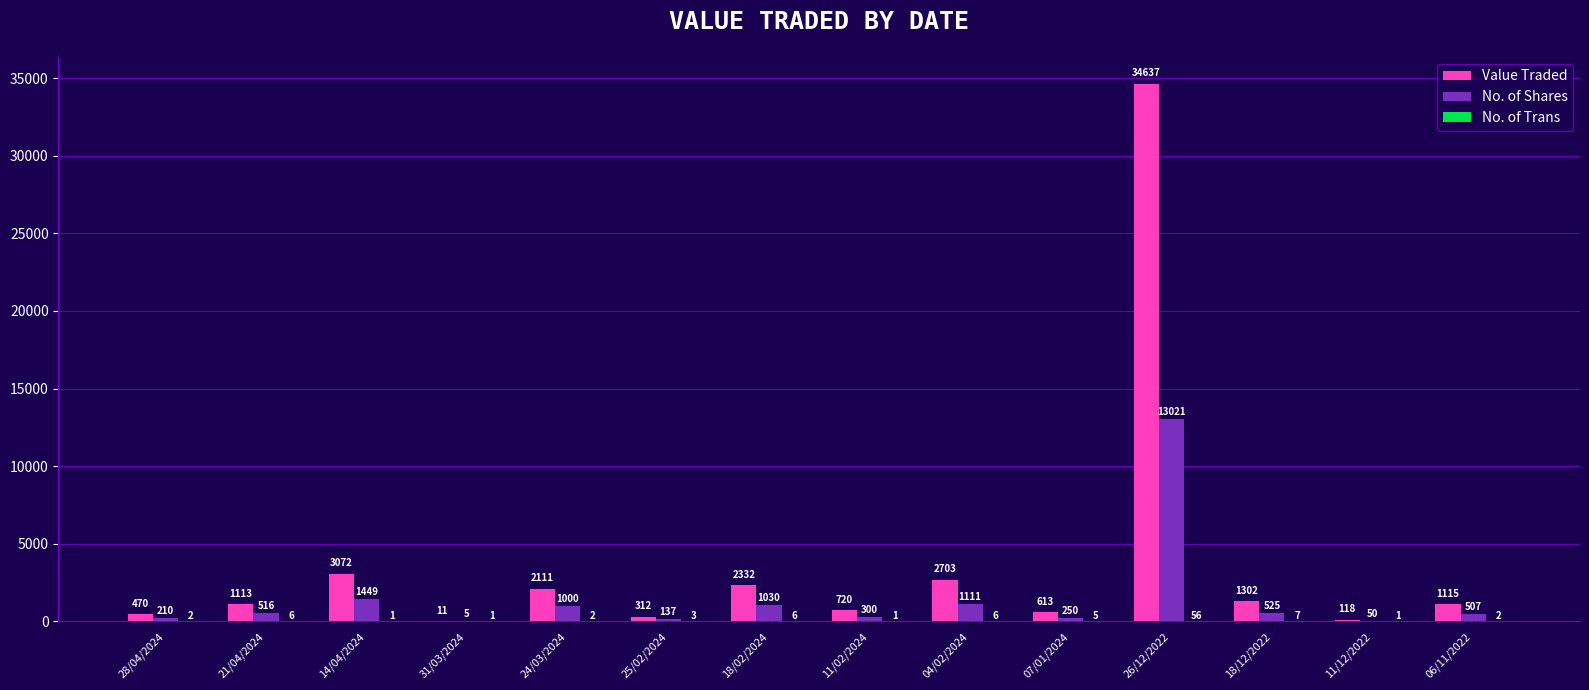

Which series has the largest total across all categories?

Value Traded